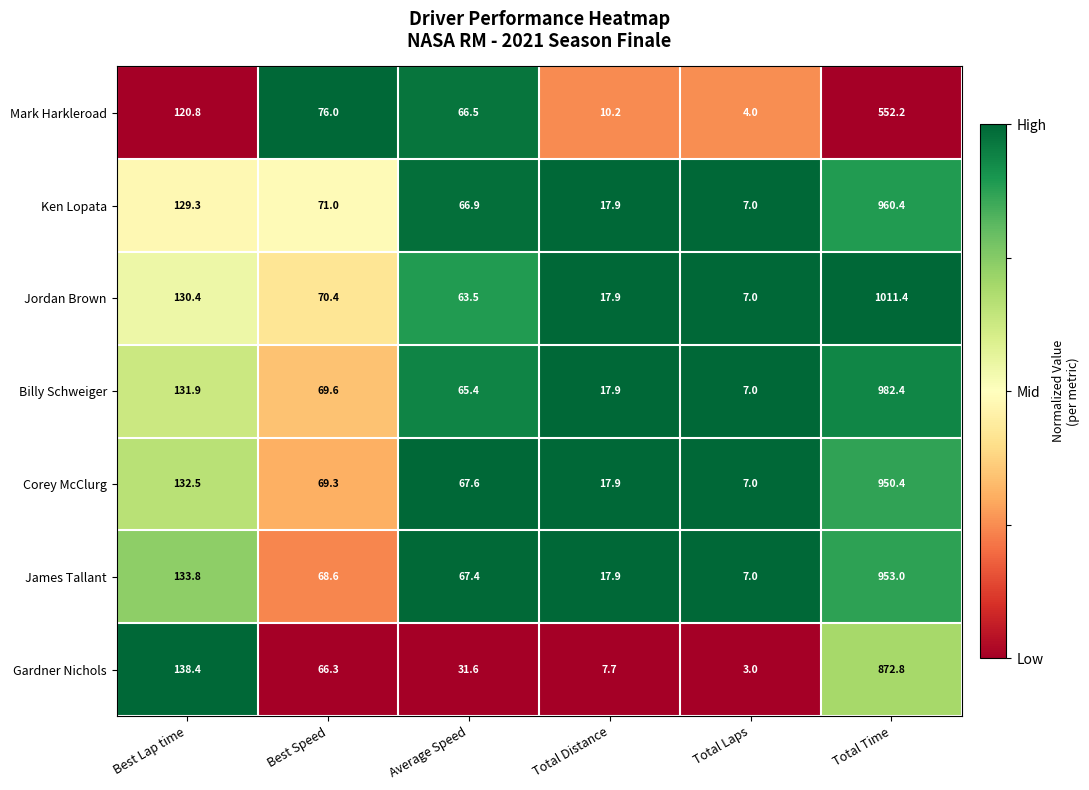

Is the value of Gardner Nichols at Total Laps greater than the value of Corey McClurg at Best Speed?

No